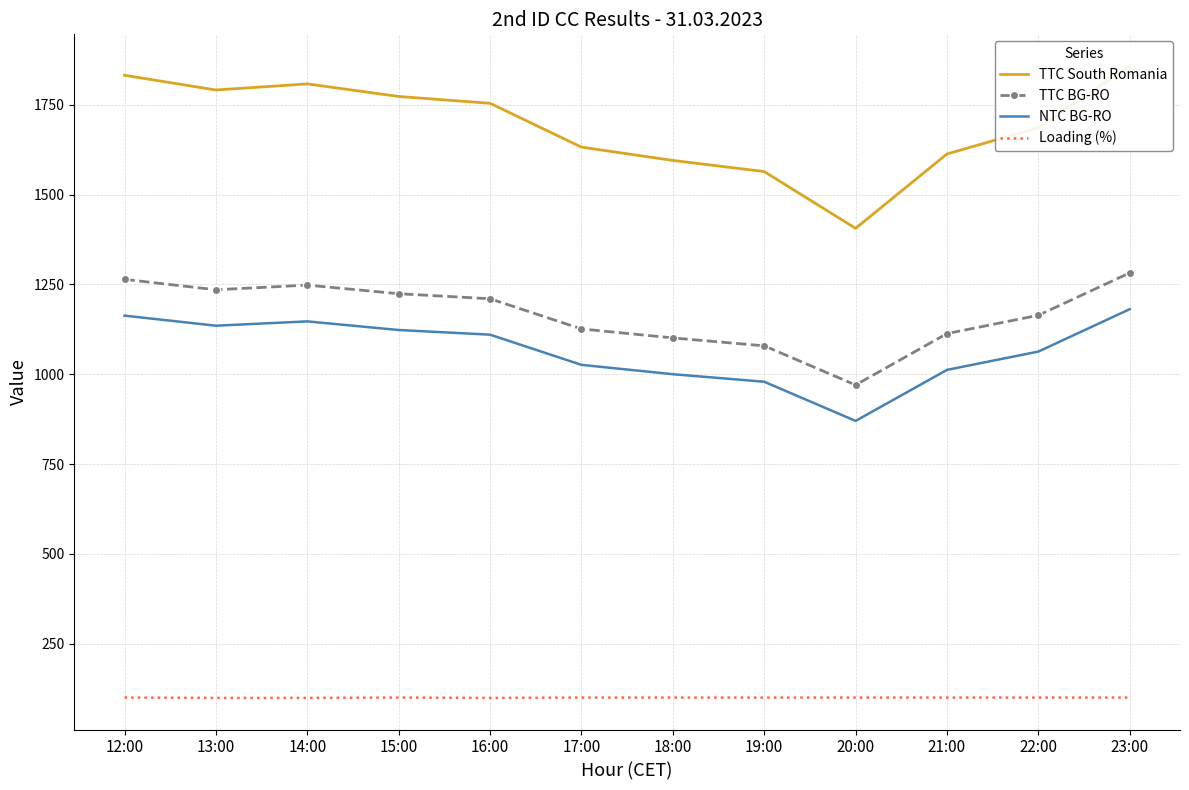

True or false: TTC BG-RO and Loading (%) intersect in this chart.

False